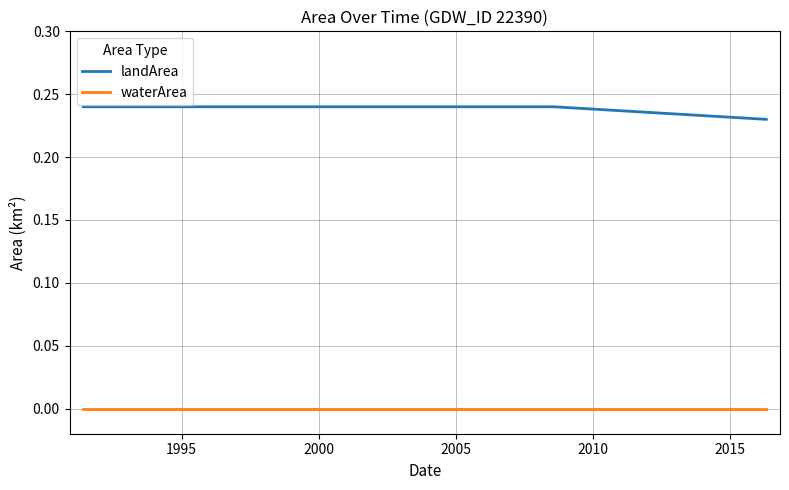

Rank the series by their maximum value, from highest to lowest.

landArea, waterArea